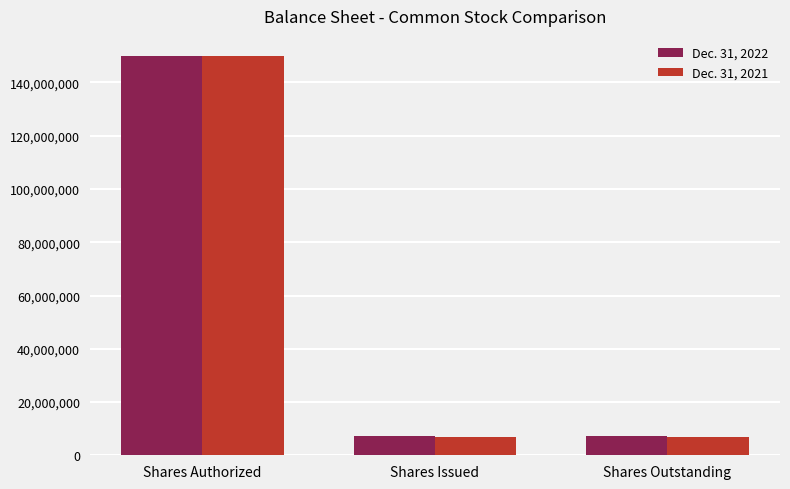

What is the difference between the maximum and minimum values in the Dec. 31, 2022 series?

142732968